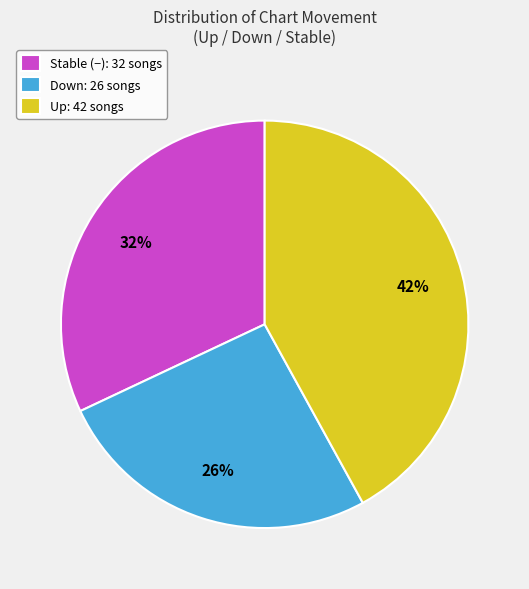

Does any single category account for the majority?

No